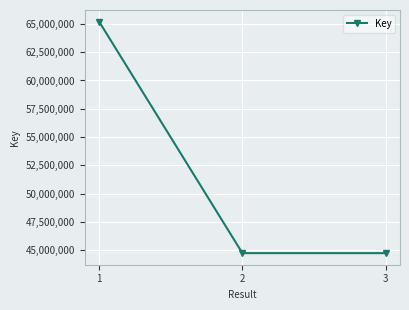

What is the sum of all values?

154721936